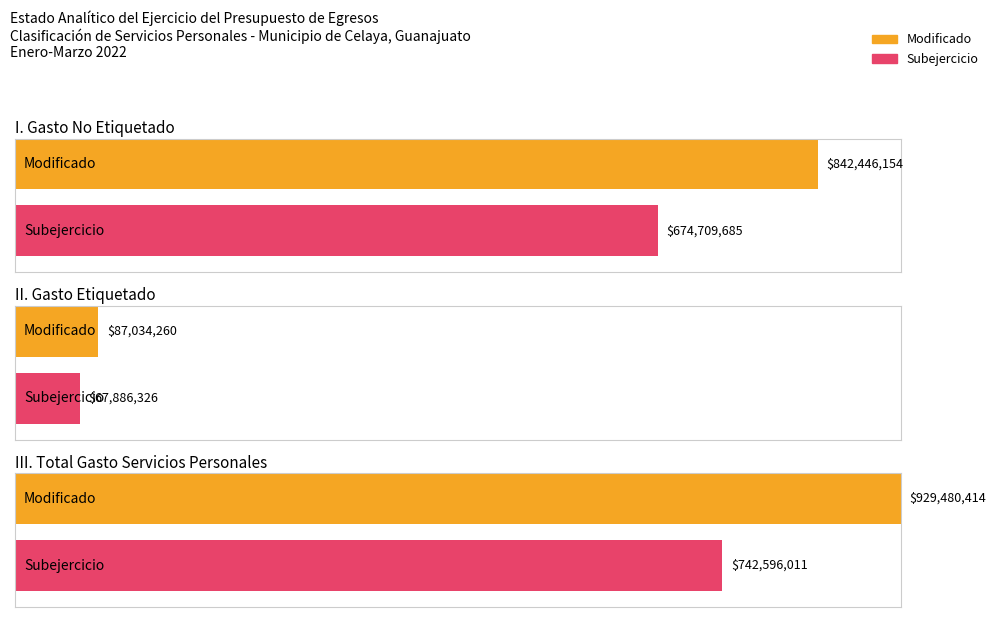

What is the sum of the Subejercicio values at III. Total Gasto Servicios Personales and I. Gasto No Etiquetado?

1417305695.7